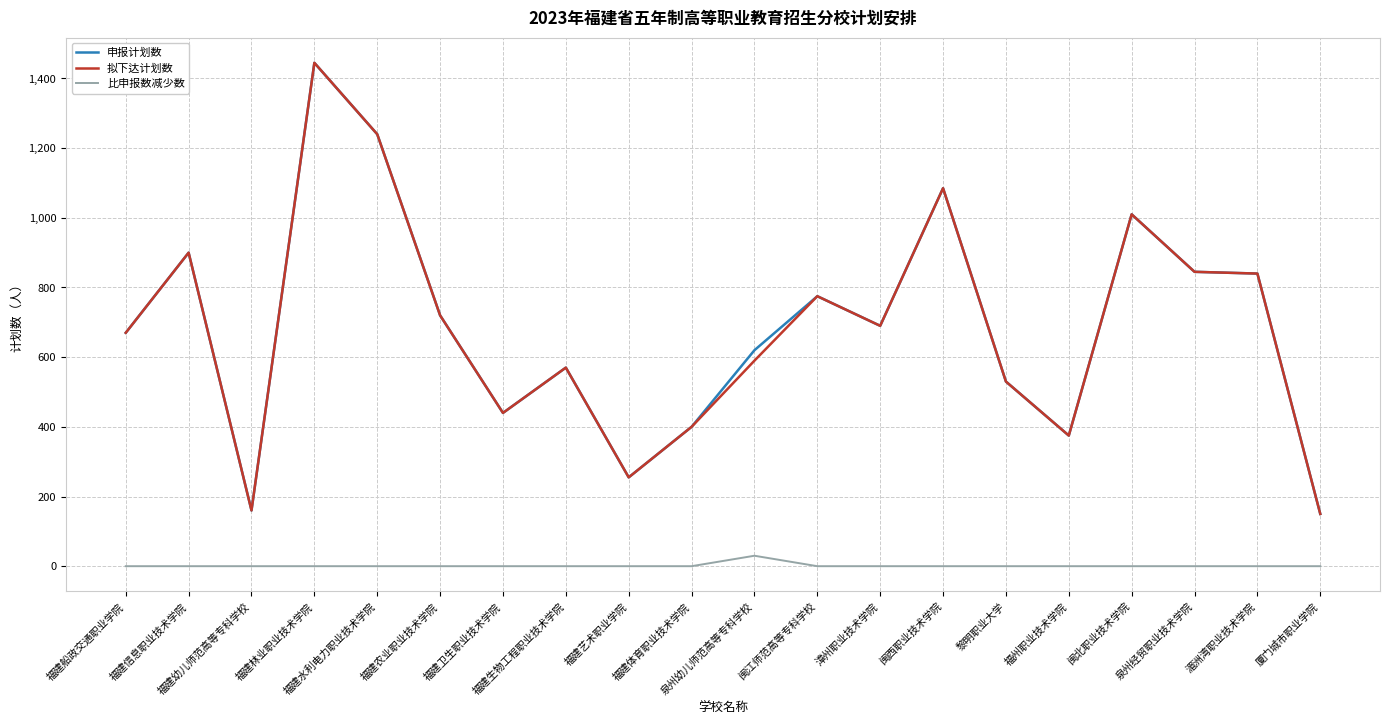

What is the highest value of the 拟下达计划数 series?

1445